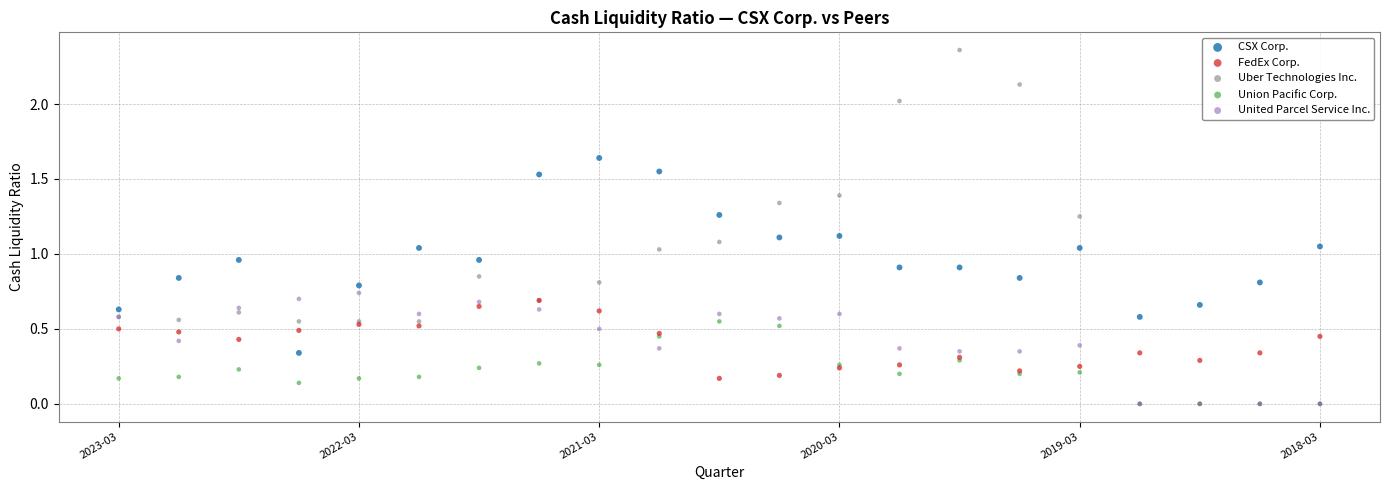

What are all the series names shown in the legend?

CSX Corp., FedEx Corp., Uber Technologies Inc., Union Pacific Corp., United Parcel Service Inc.